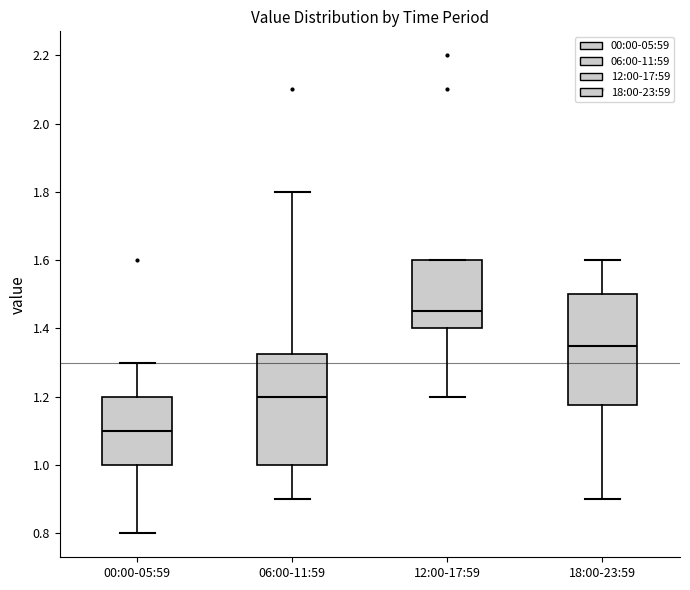

Which box's median line is the lowest?

00:00-05:59